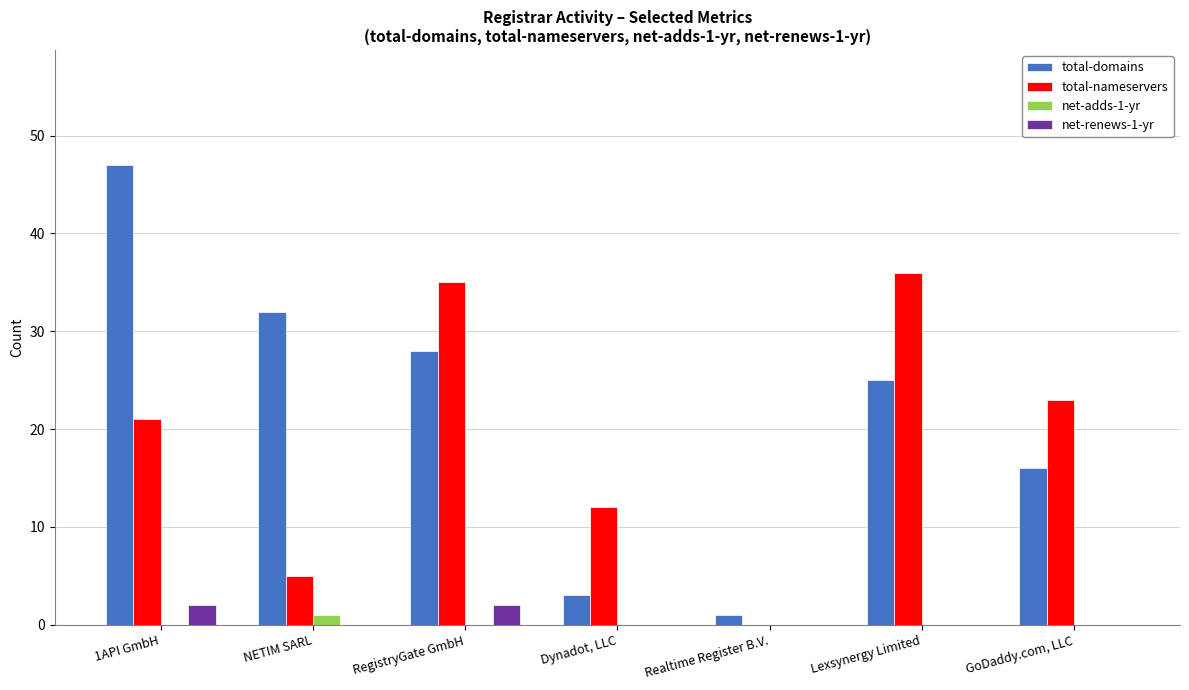

At which category does the chart reach its peak across all series?

1API GmbH